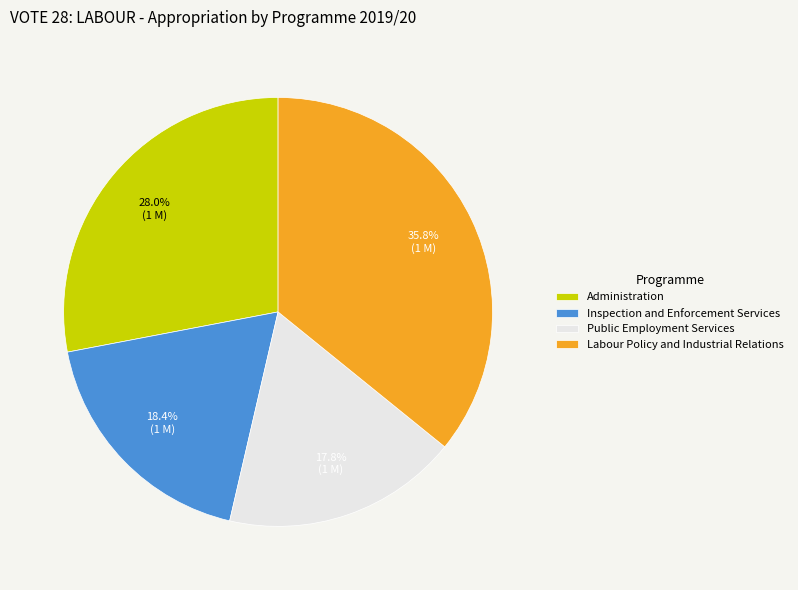

Which category has the smallest portion of the pie?

Public Employment Services